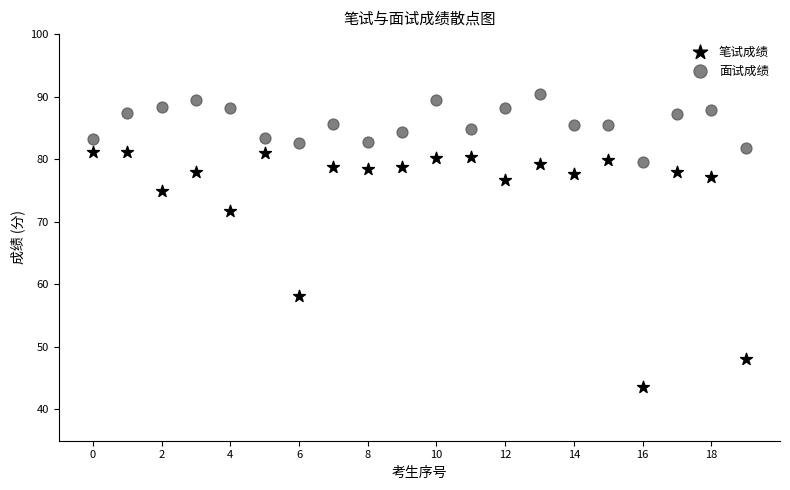

In the 笔试成绩 series, what Y value is closest to 62?

58.1